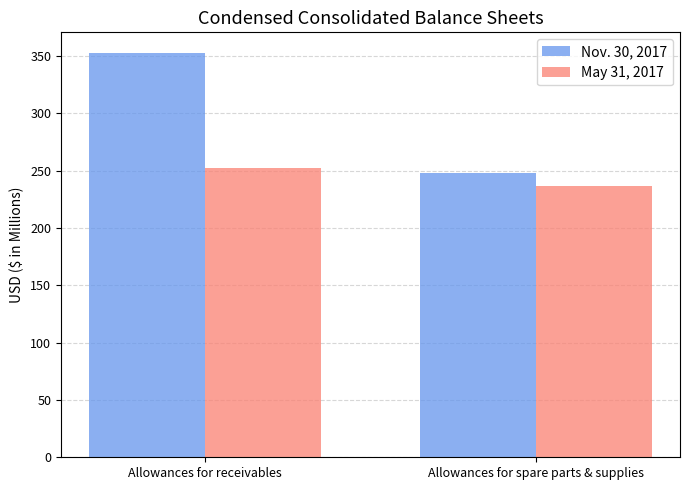

What position from the left is Allowances for receivables?

1